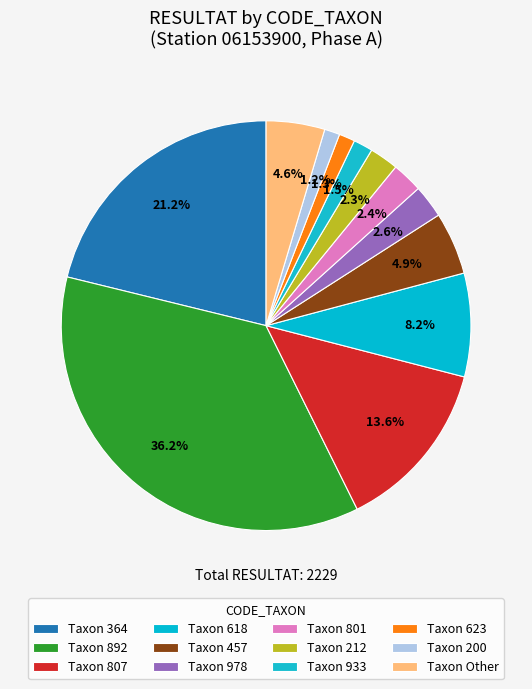

Count the number of slices in the pie.

12